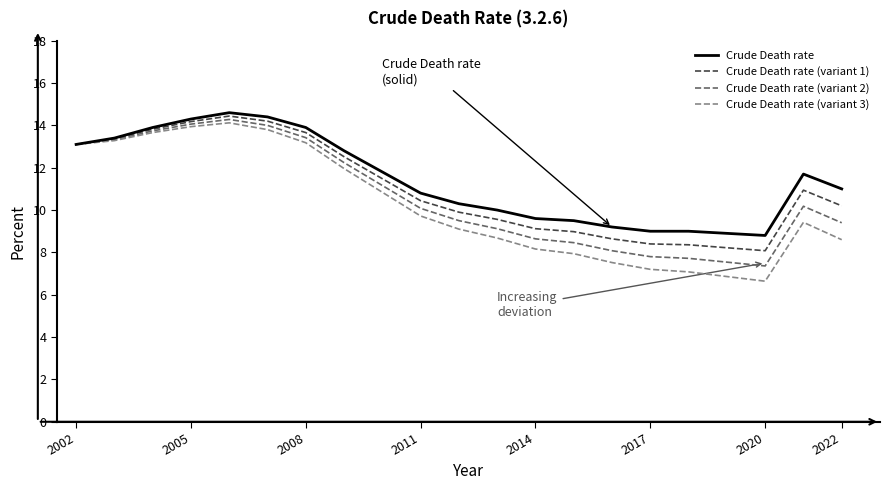

What is the minimum value shown in the chart?

6.6